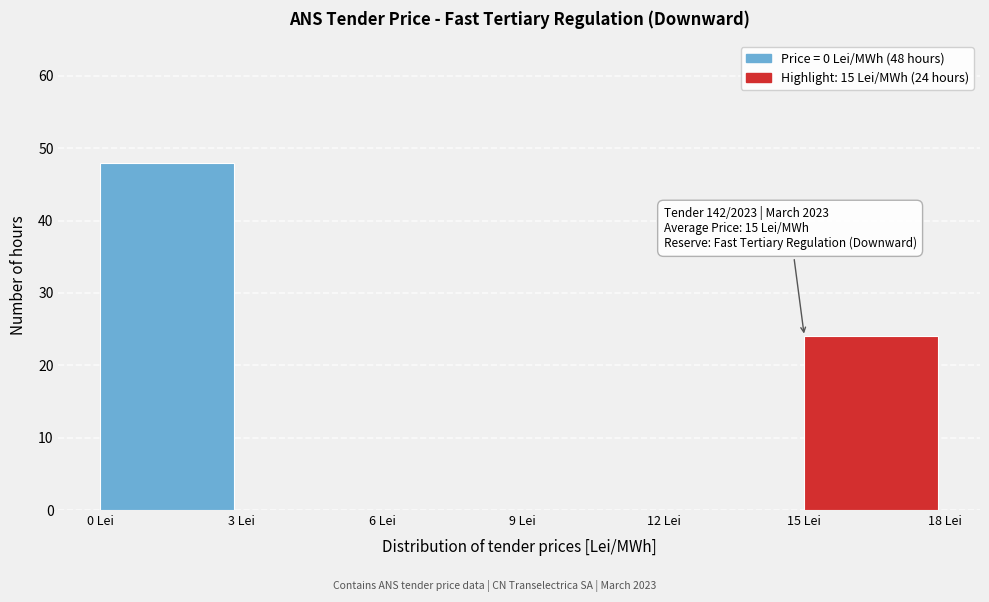

Which range on the x-axis has the tallest bar?

0 to 3